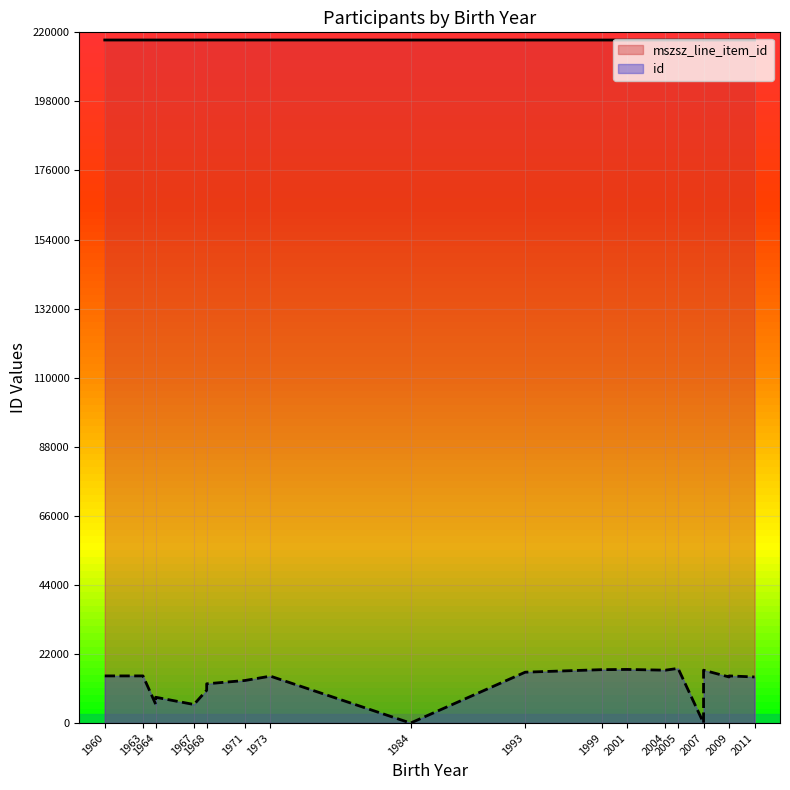

The value of id at 1993 is 11122. True or false?

False